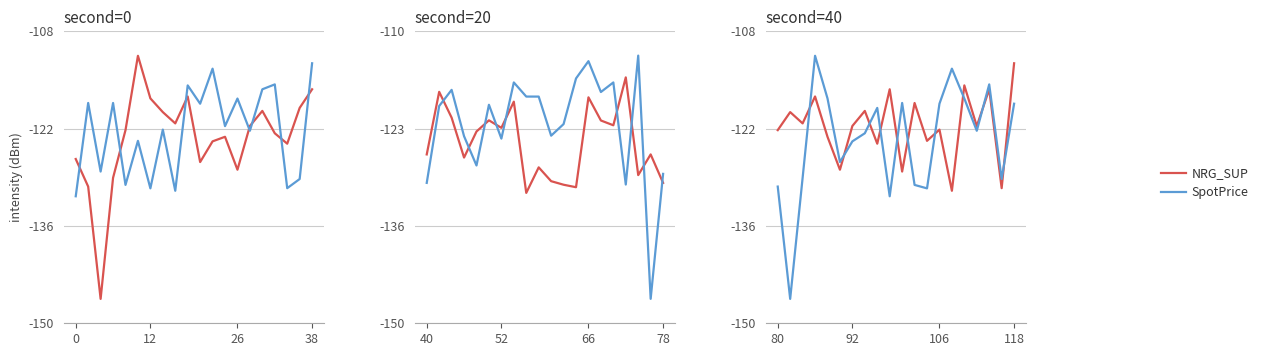

After their last crossing, which series has the higher values: NRG_SUP or SpotPrice?

NRG_SUP